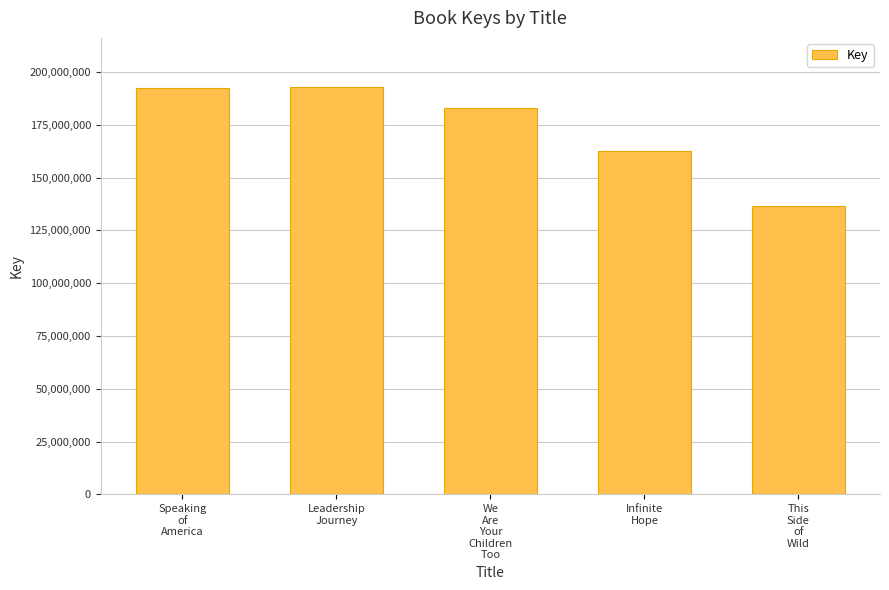

What is the difference between the maximum and minimum values?

56642737